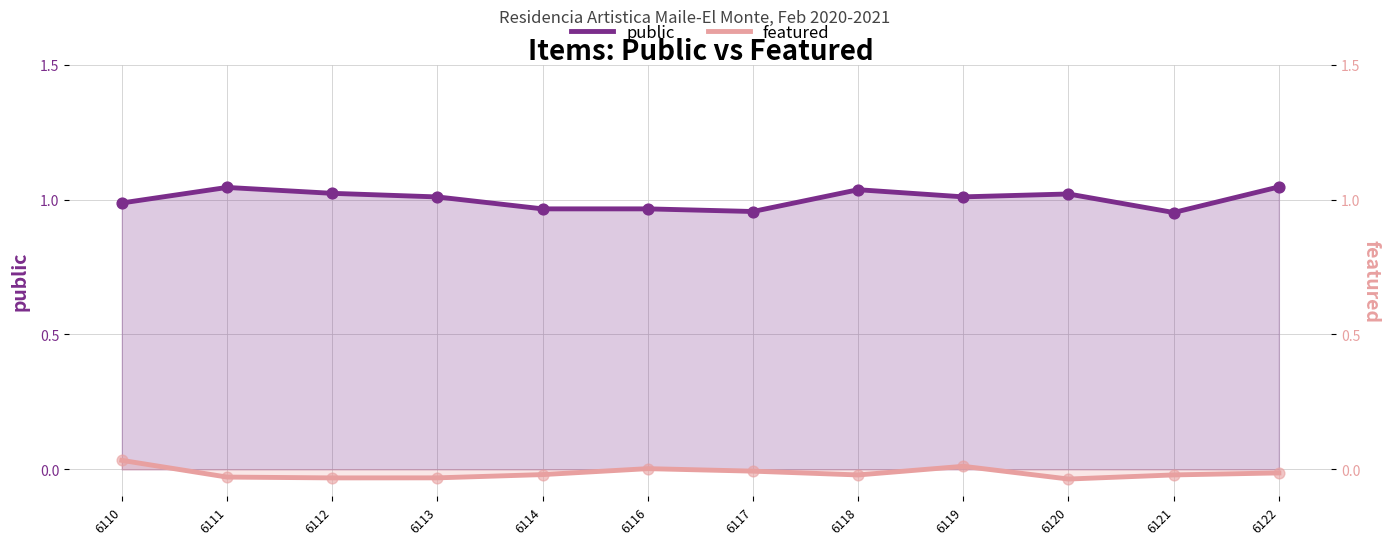

What is the total value across all series at 6110?

1.0